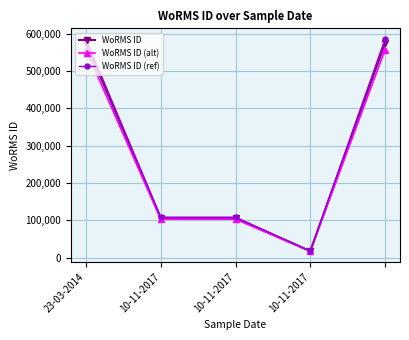

What is the greatest value displayed?

585463.7